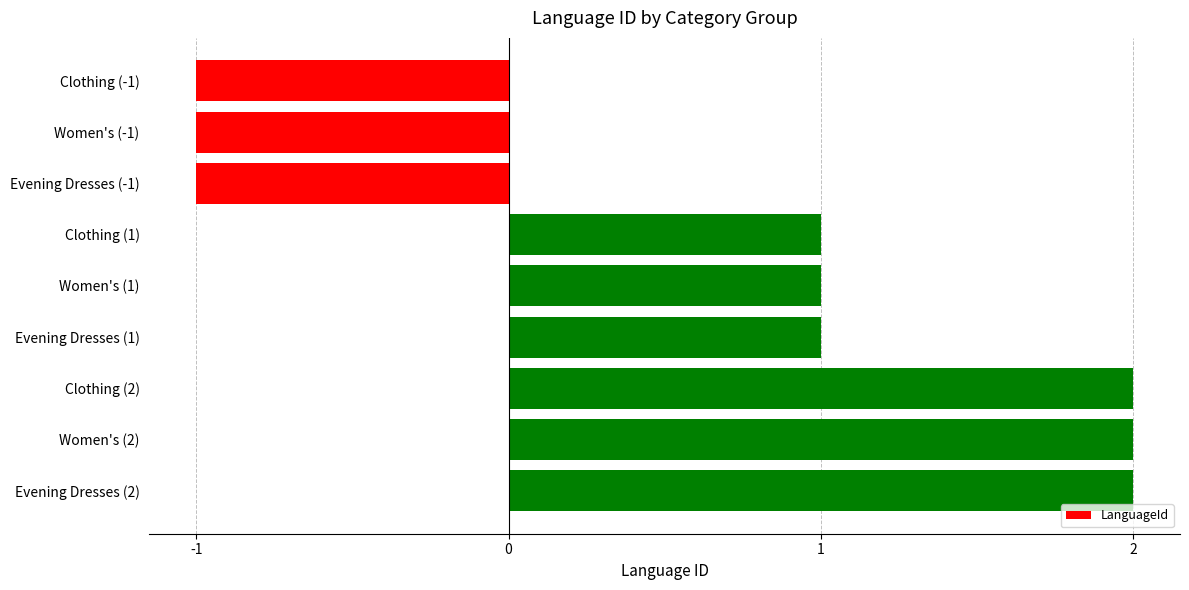

What is the difference between the maximum and minimum values?

3